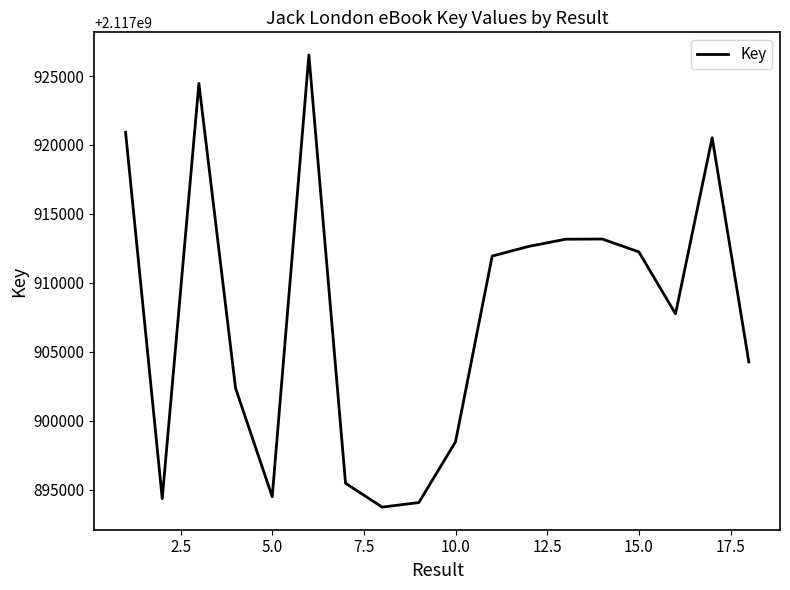

What is the difference between the maximum and minimum values?

32799